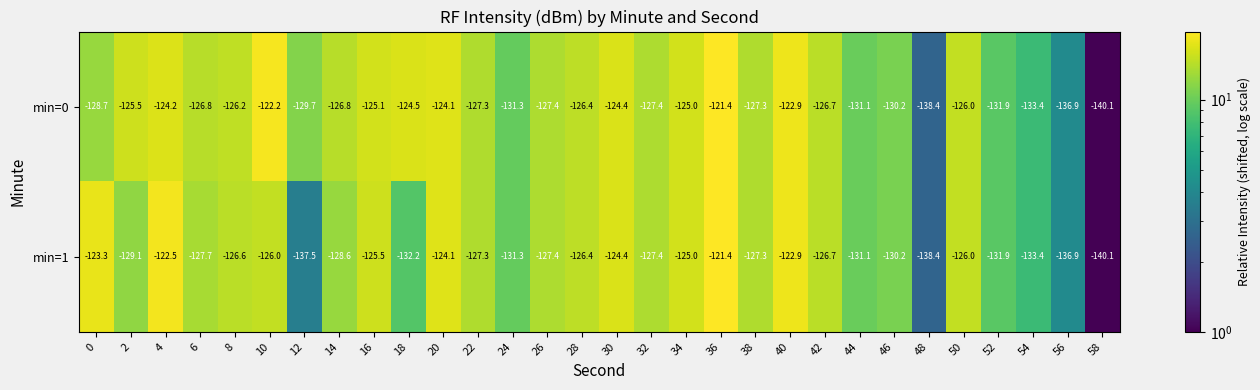

Is it true that min=0 equals -214.8 at 36?

False